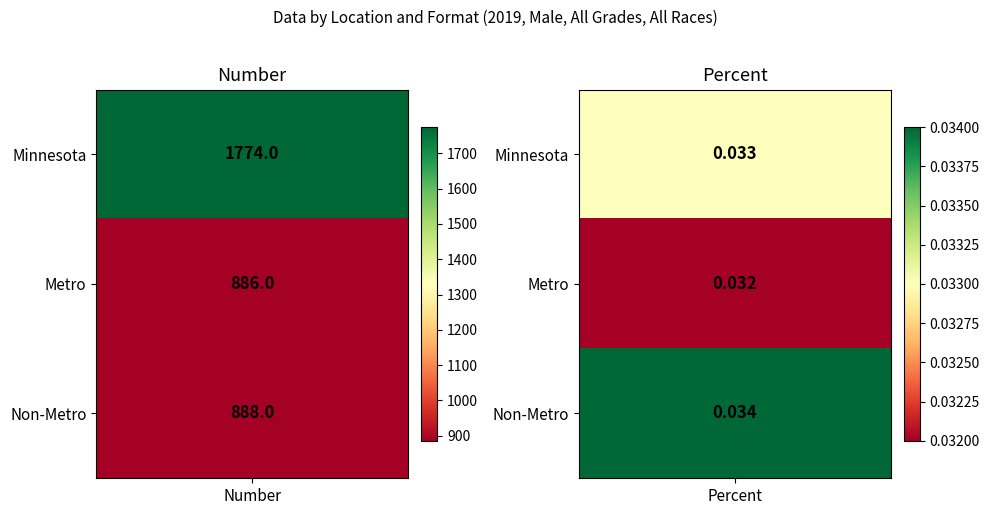

At how many categories does at least one series exceed 1145?

1